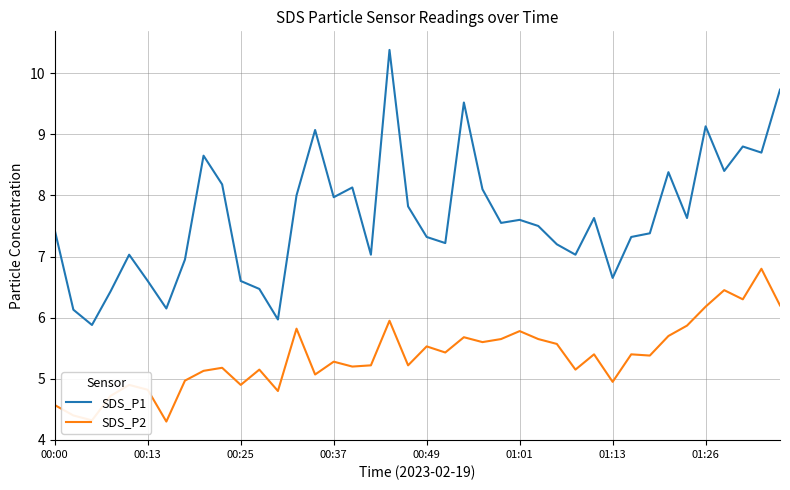

Rank the series by their average value, from highest to lowest.

SDS_P1, SDS_P2